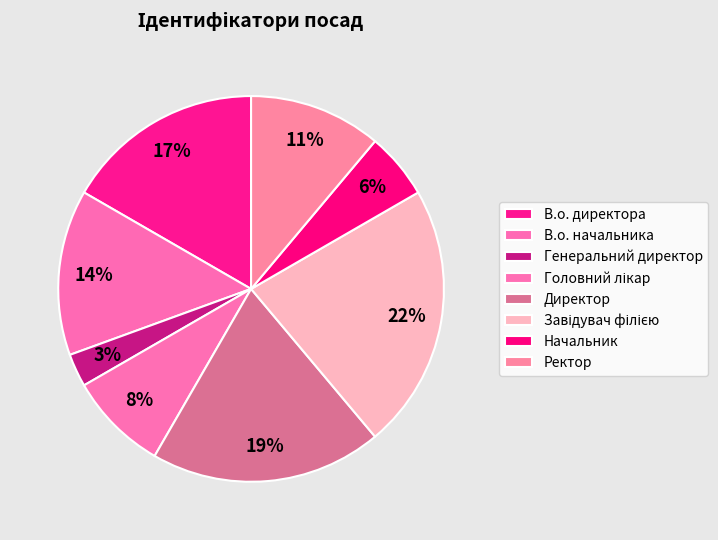

How many slices are in this pie chart?

8